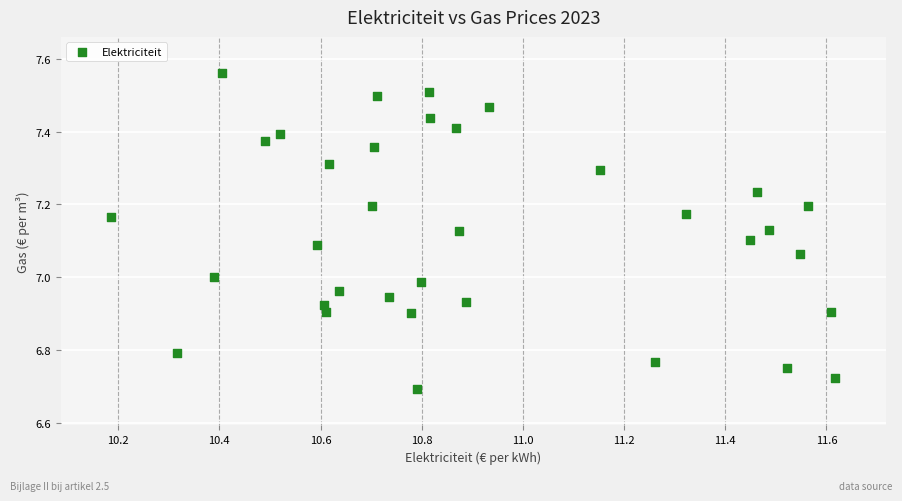

What is the range of Y values (max minus min)?

0.9